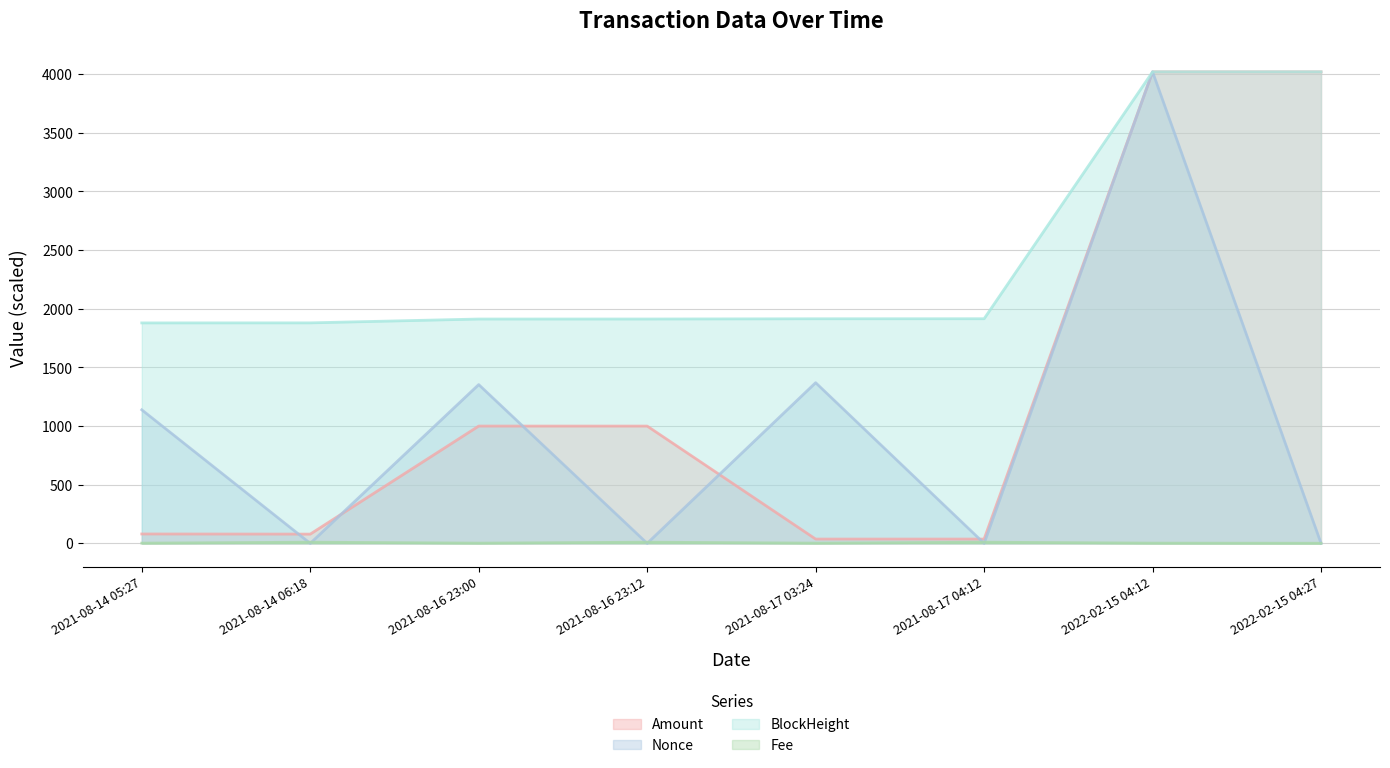

True or false: BlockHeight has a value of 1914.6 at 2021-08-17 03:24.

True